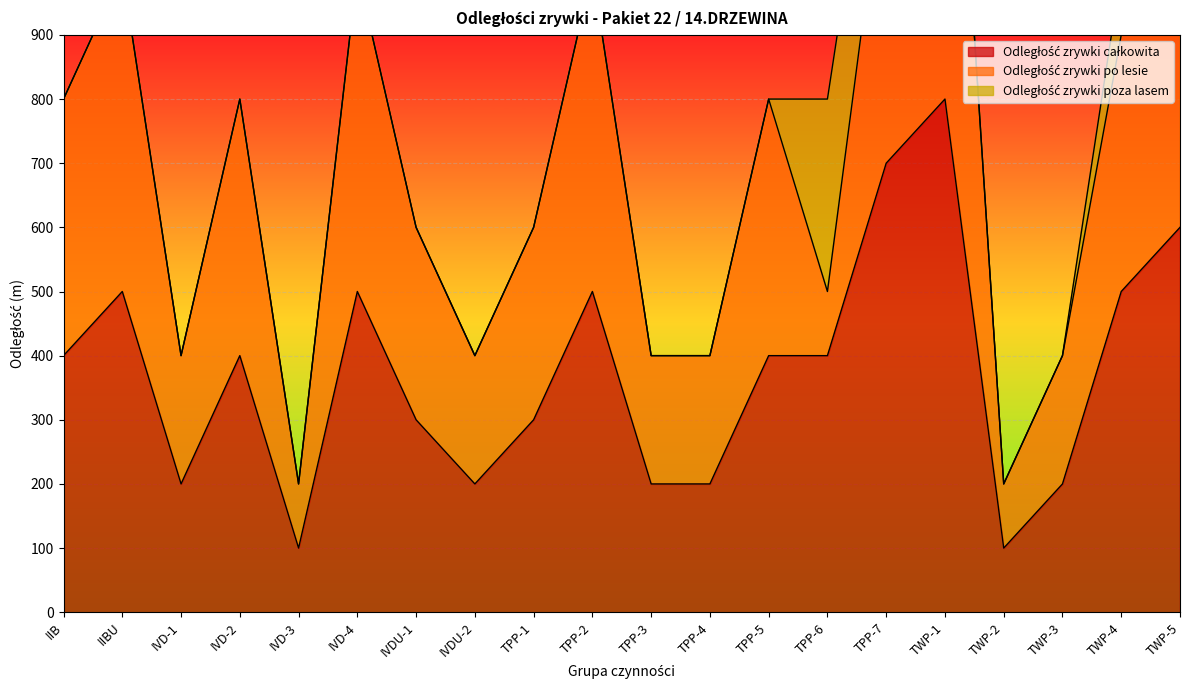

Which category has the highest value in the Odległość zrywki poza lasem series?

TPP-6